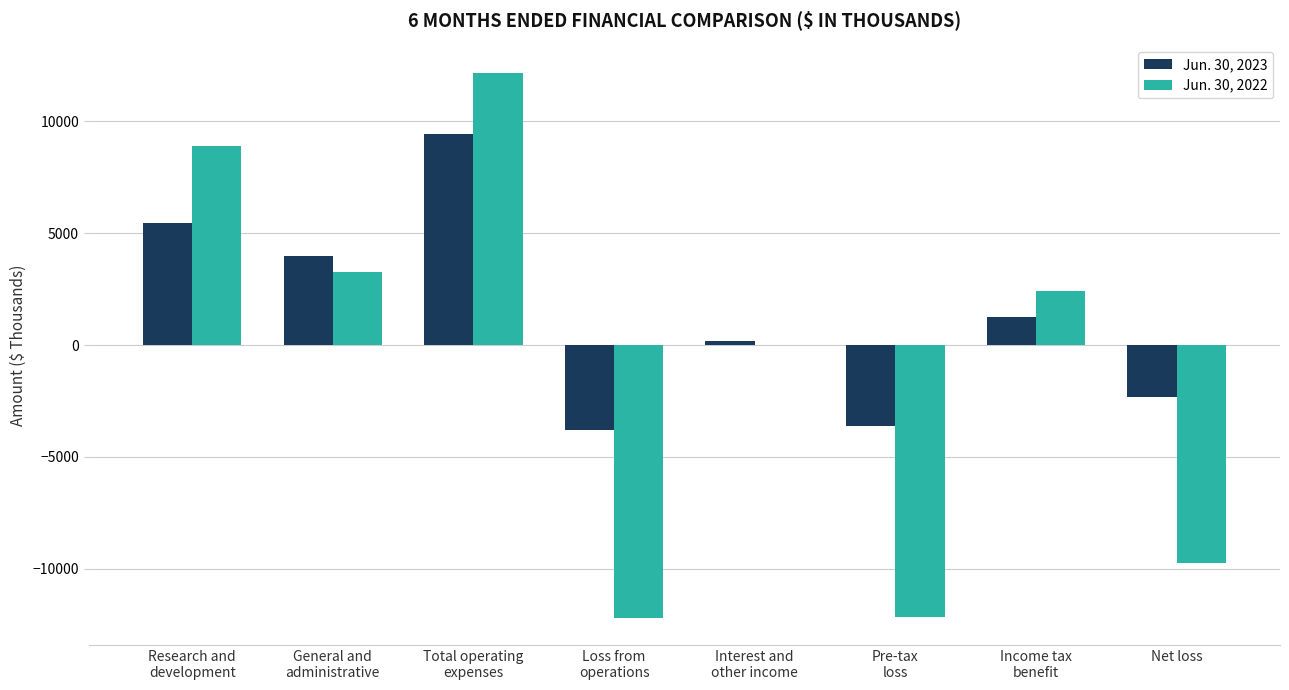

What is the sum of all Jun. 30, 2022 values?

-7289